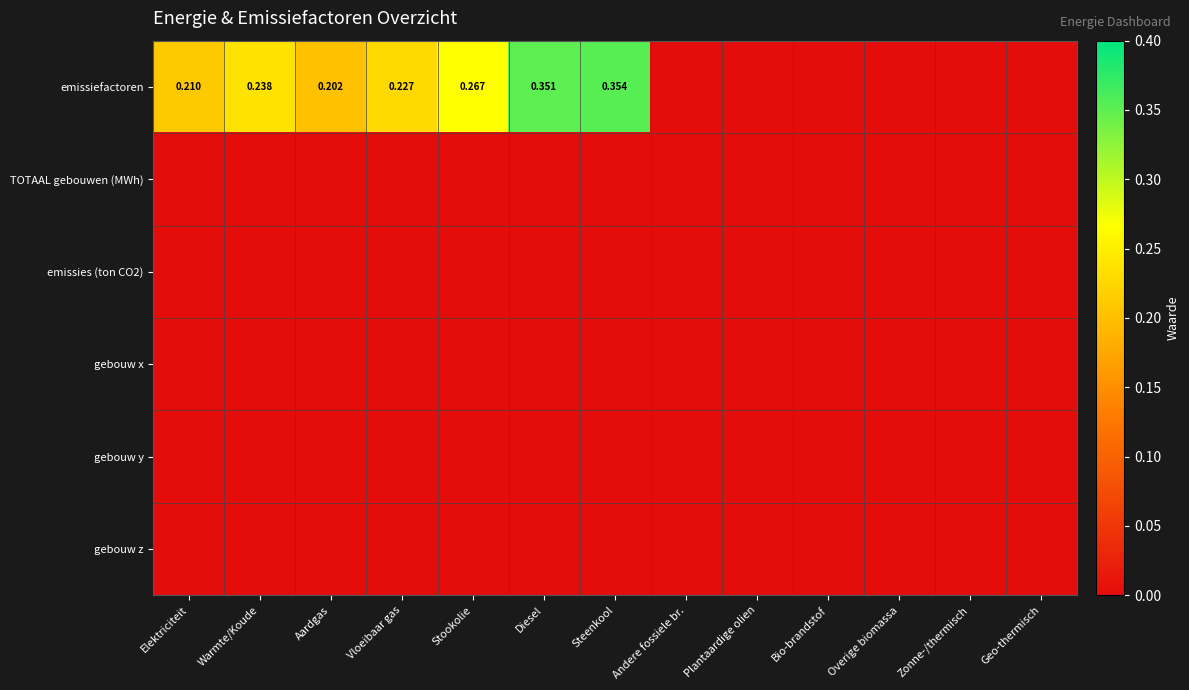

Is it true that gebouw z equals 0.0 at Geo-thermisch?

True